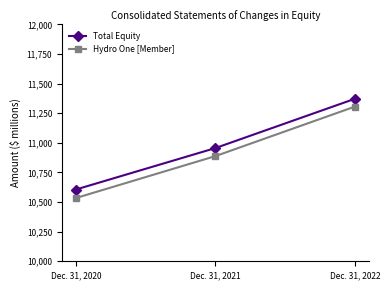

What is the total value across all series at Dec. 31, 2021?

21844